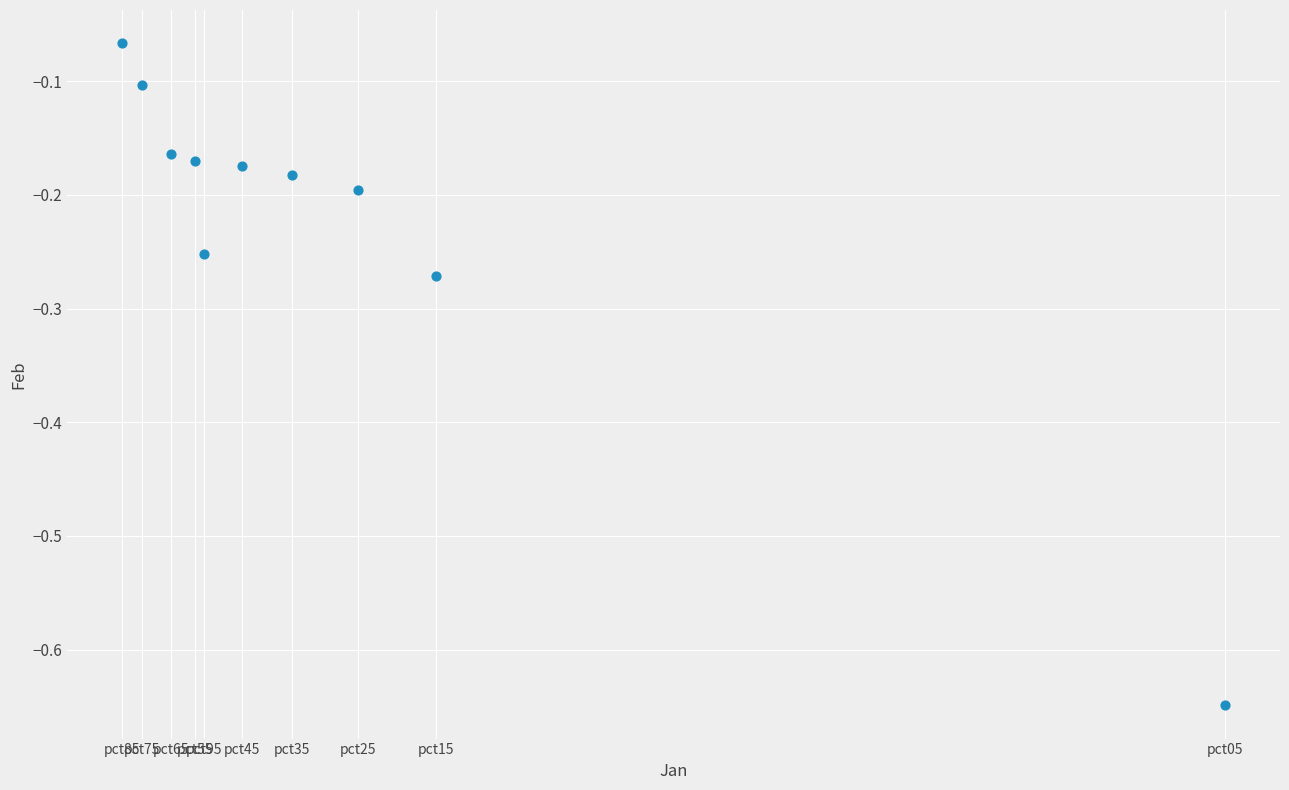

What is the range of X values (max minus min)?

2.8